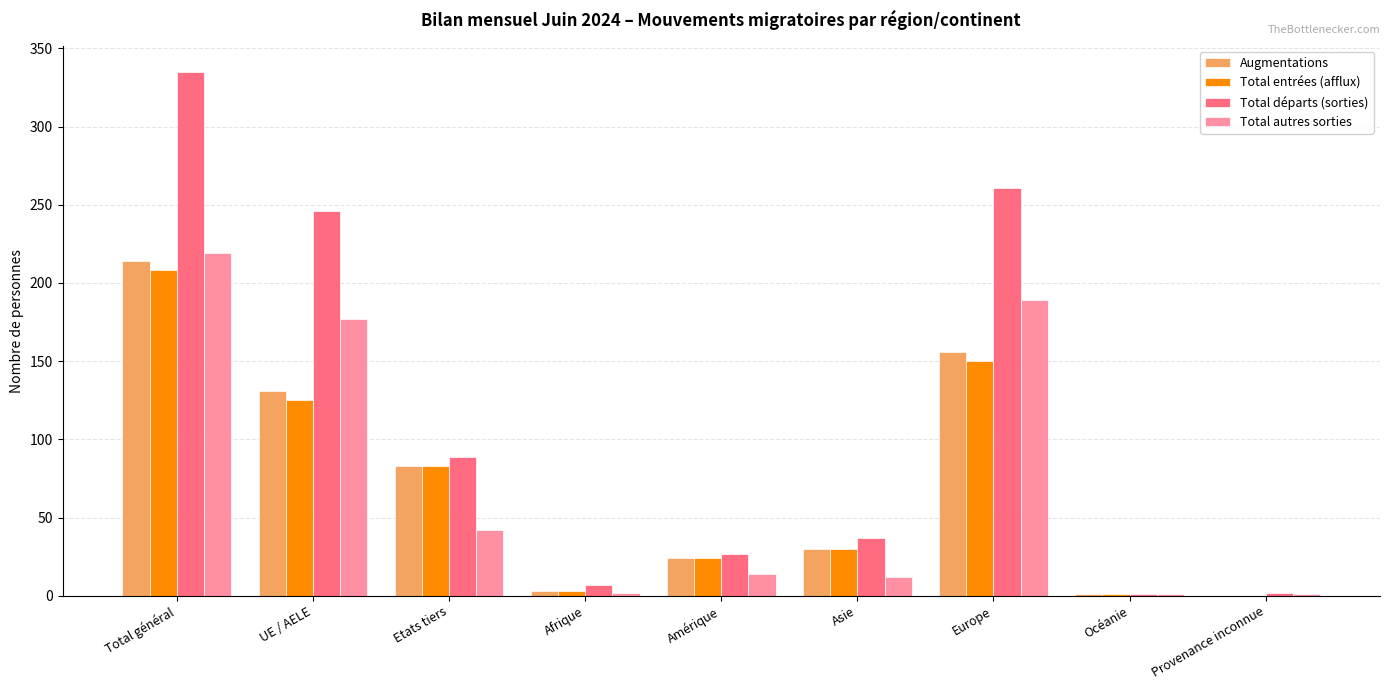

Are the bars horizontal?

No